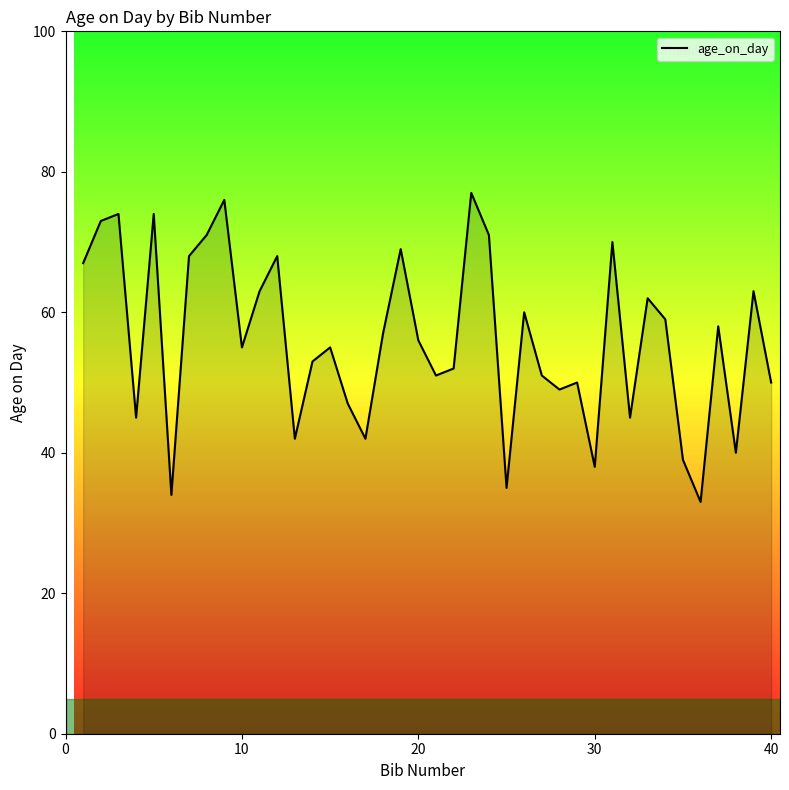

What is the maximum value shown in the chart?

77